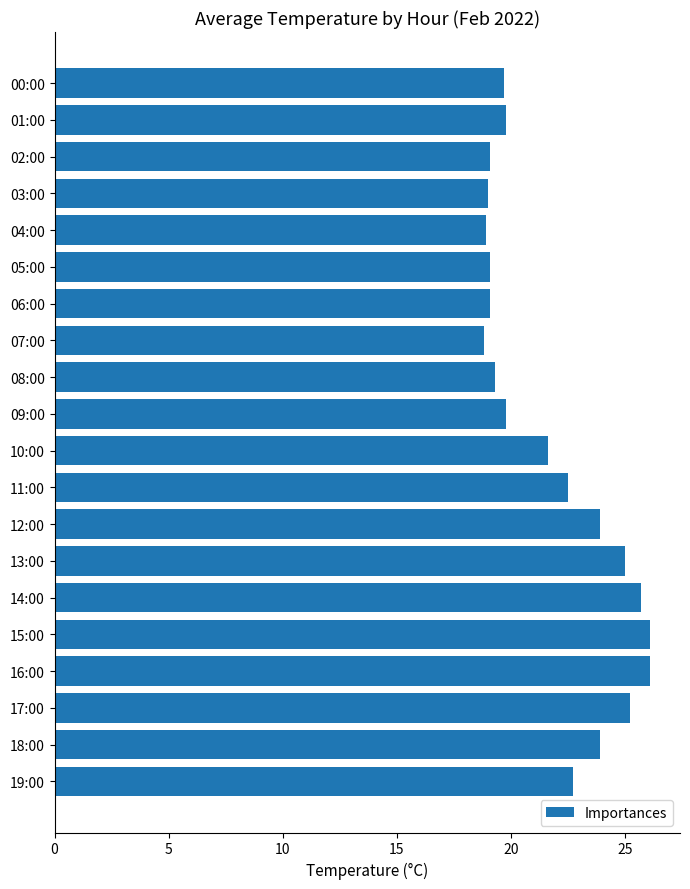

What is the smallest value displayed?

18.8